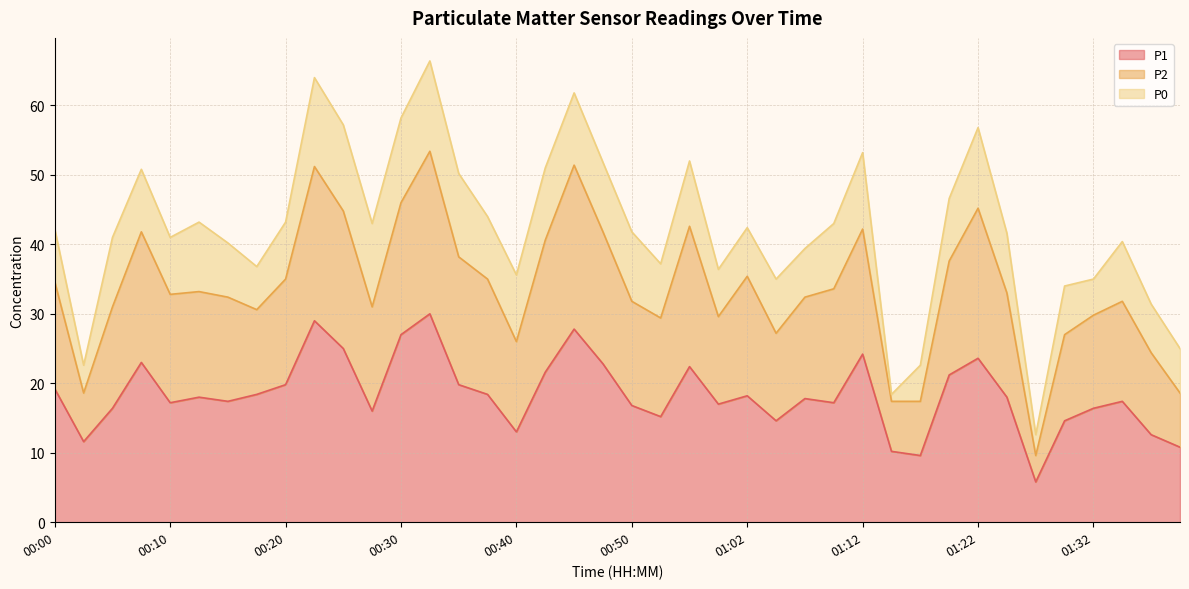

True or false: P1 and P2 cross at least once.

False